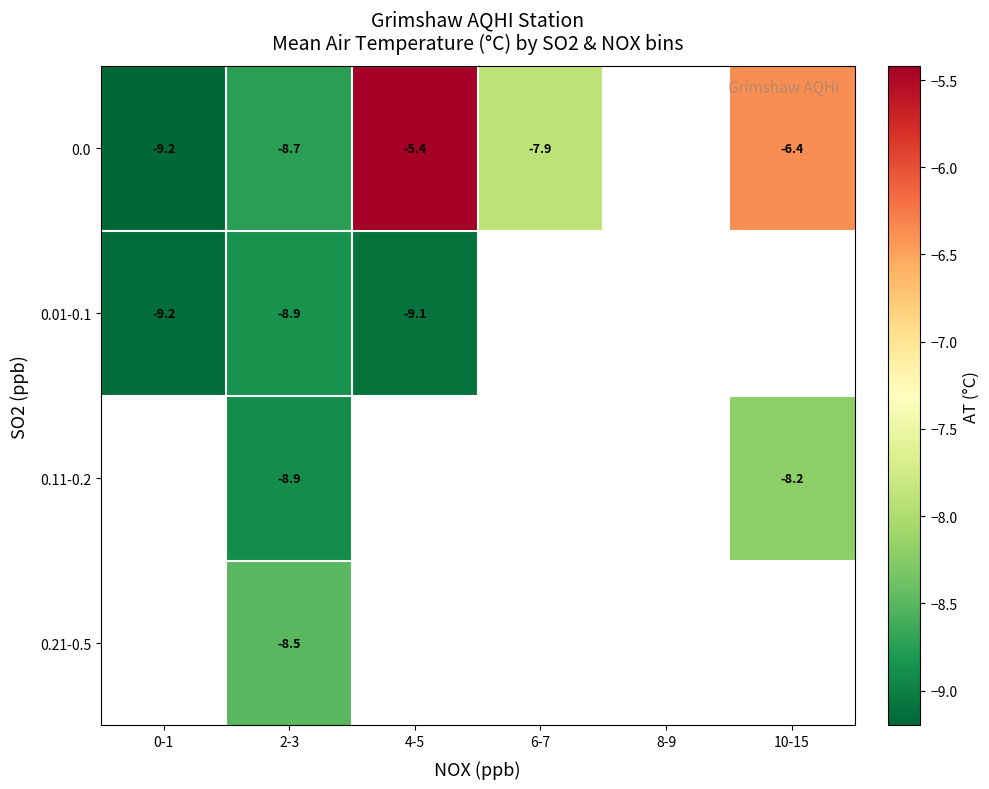

Is the value of 0.0 at 2-3 greater than the value of 0.11-0.2 at 2-3?

Yes